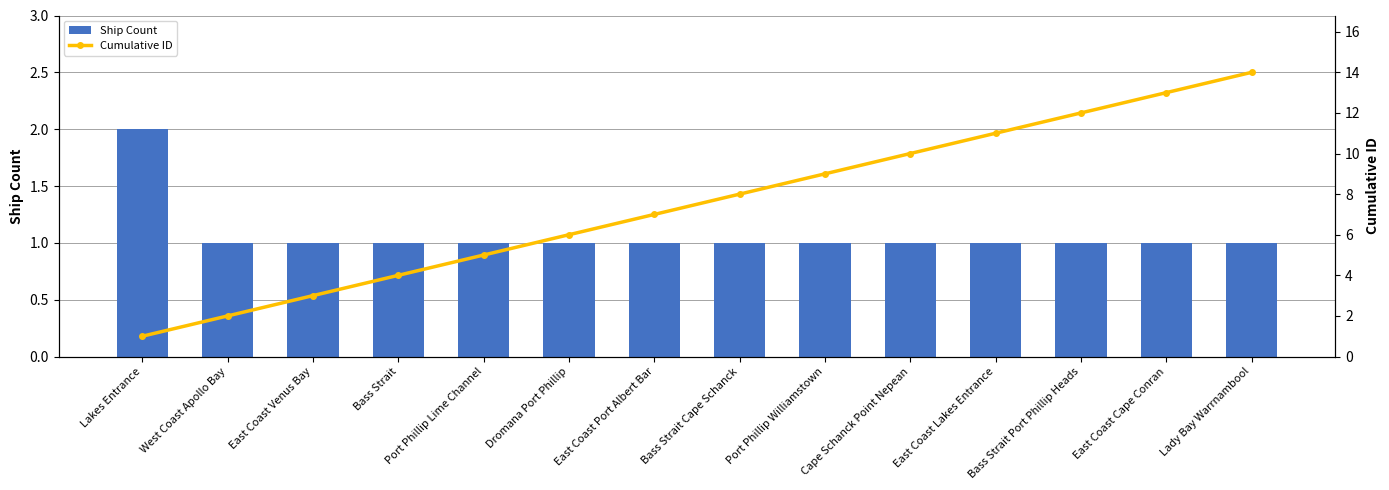

Rank the series by their maximum value, from highest to lowest.

Cumulative ID, Ship Count